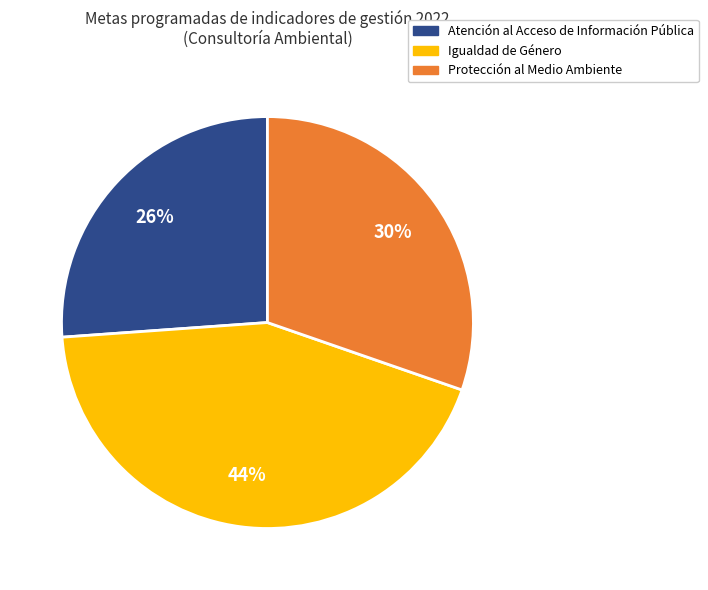

To the nearest percent, what is the average slice percentage?

33%